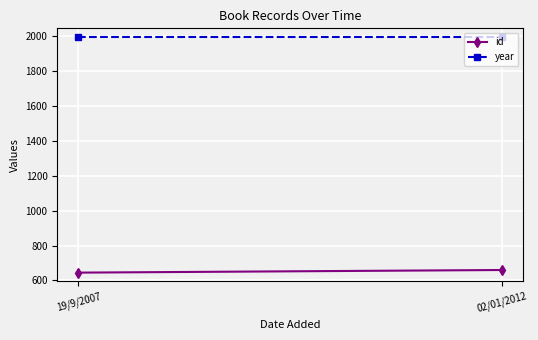

What is the label of the 1st point from the right?

02/01/2012